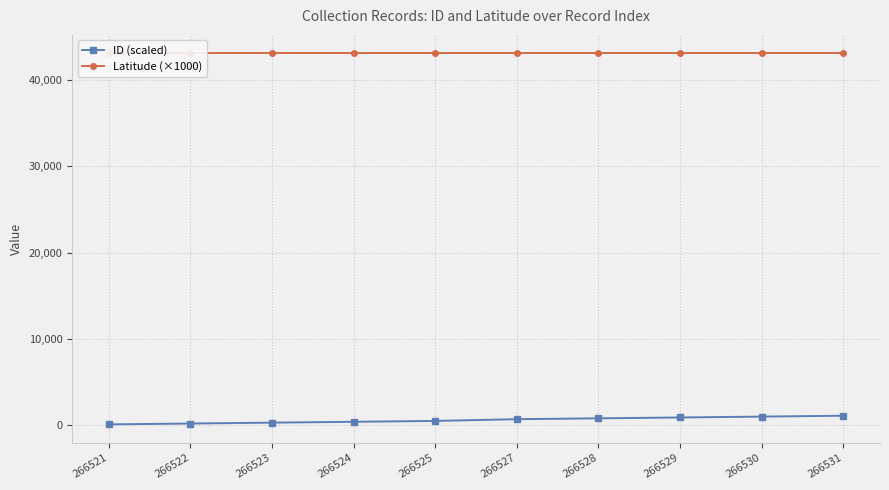

How many ID (scaled) values are between 300 and 900?

6